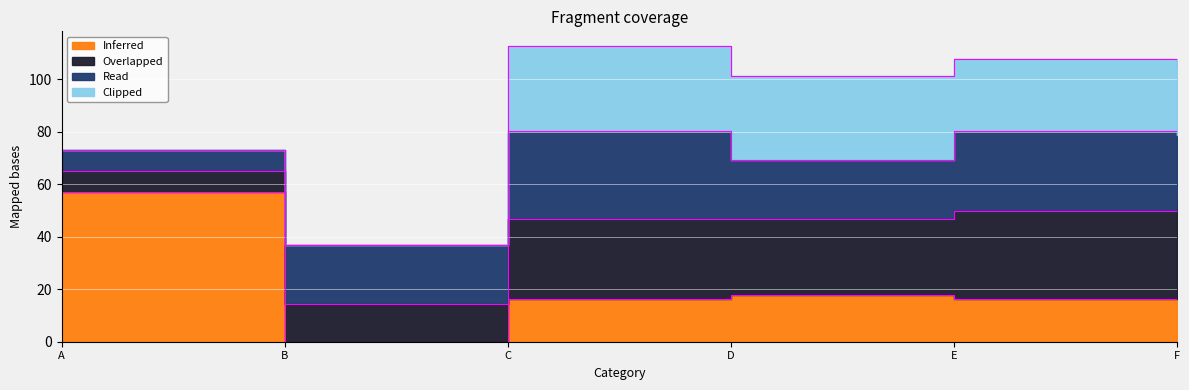

Reading left to right, extract all data points from this chart.

02: A=8.1	B=14.5	C=30.6	D=29.0	E=33.8	F=35.4
04: A=8.1	B=22.5	C=33.8	D=22.5	E=30.6	F=25.8
01: A=57.2	B=0.0	C=16.1	D=17.7	E=16.1	F=17.7
05: A=0.0	B=0.0	C=32.2	D=32.2	E=27.4	F=25.8